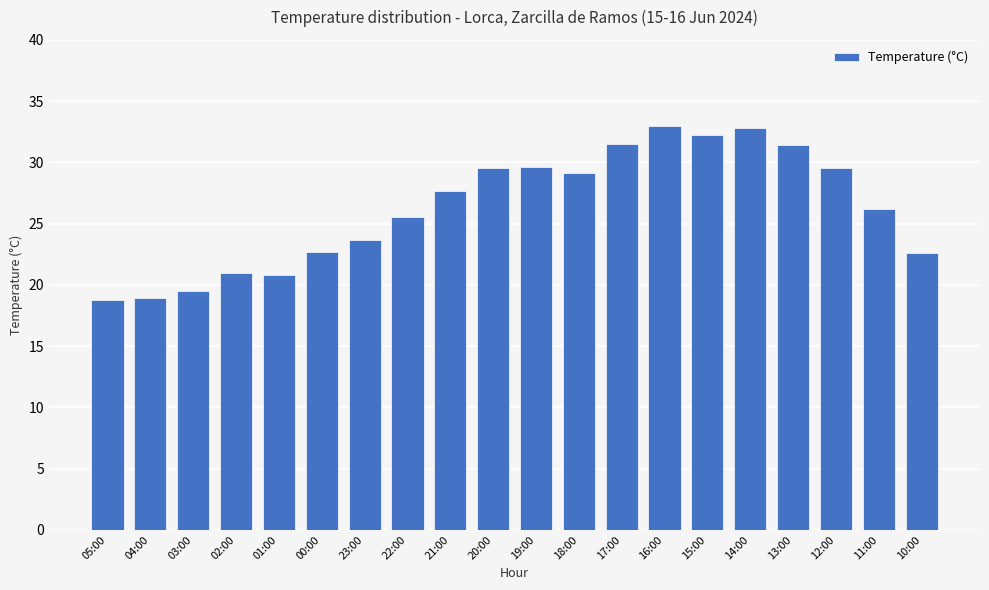

How many data points are less than 27?

10